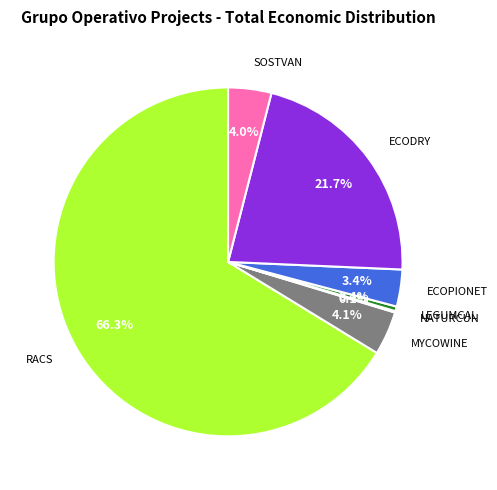

Does any single category account for the majority?

Yes